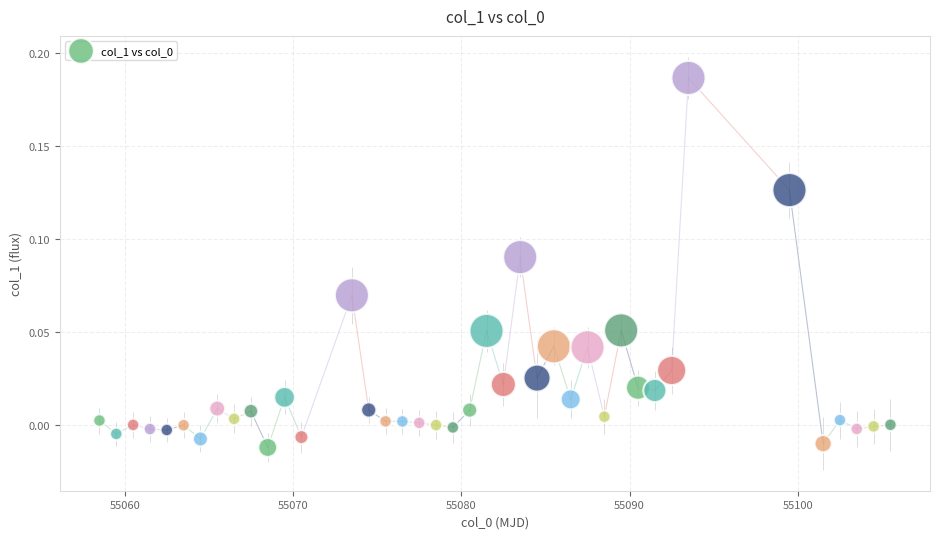

What is the range of X values (max minus min)?

47.0